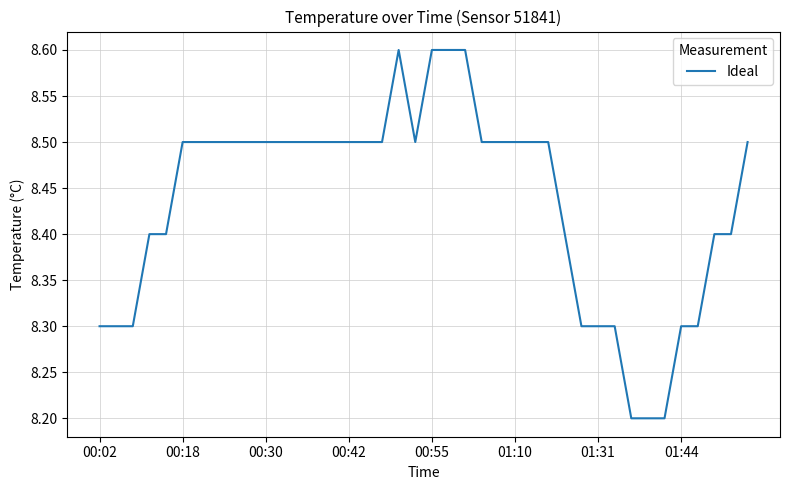

What is the greatest value displayed?

8.6